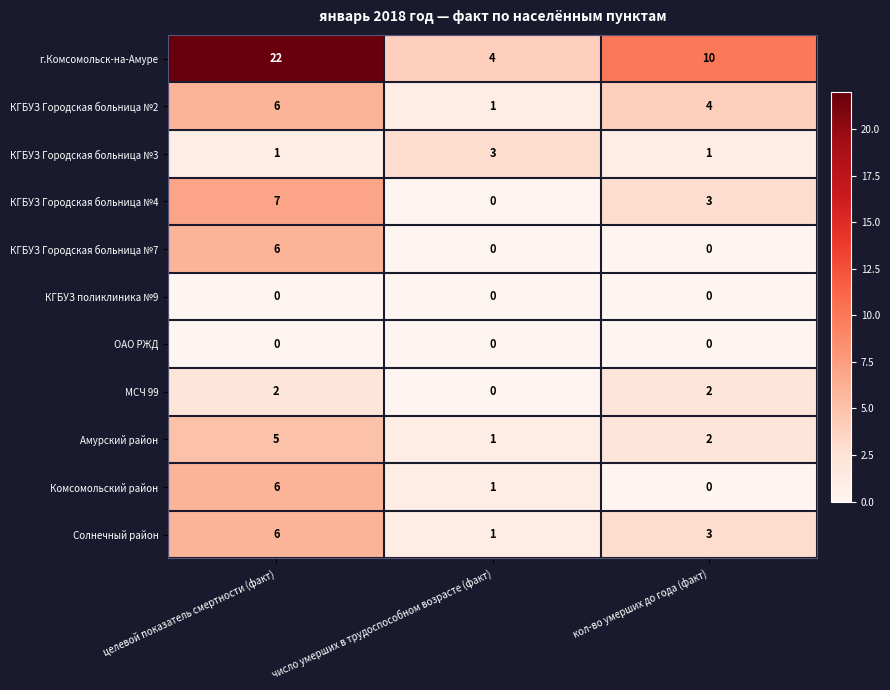

What is the difference between the г.Комсомольск-на-Амуре values at целевой показатель смертности (факт) and кол-во умерших до года (факт)?

12